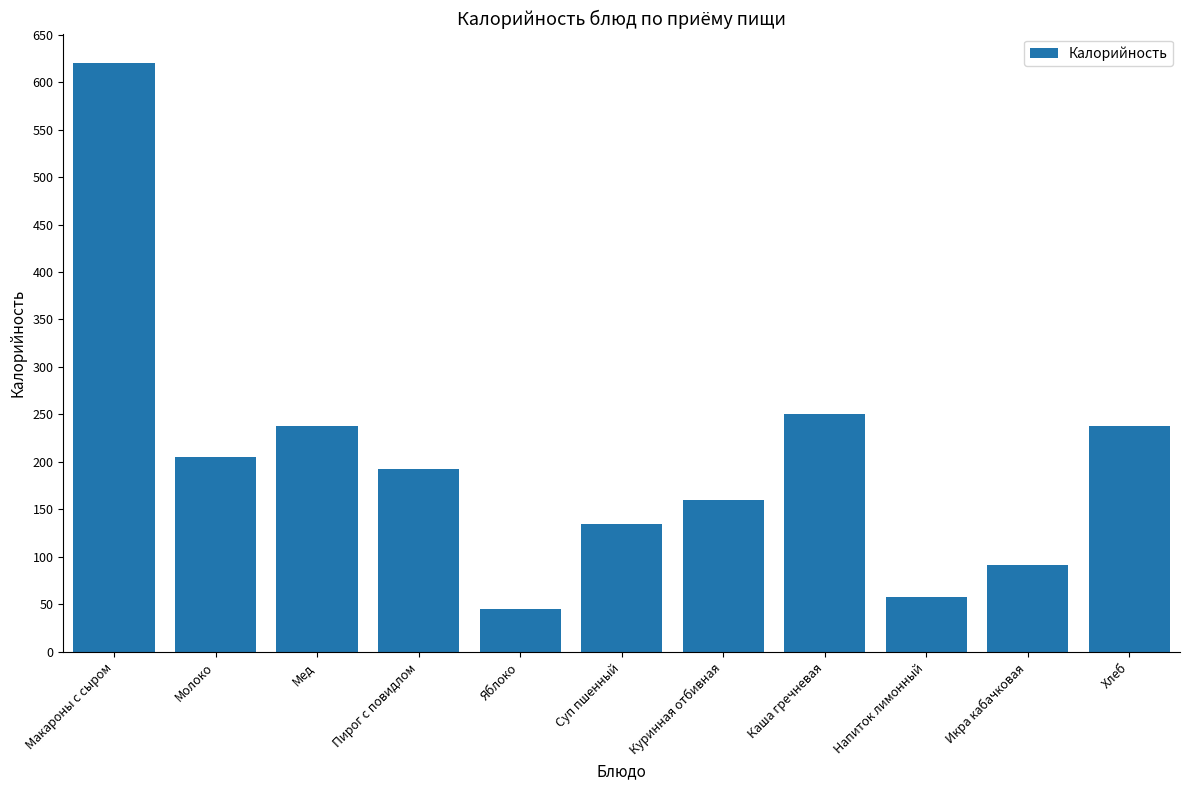

The value at Яблоко is 66.4. True or false?

False